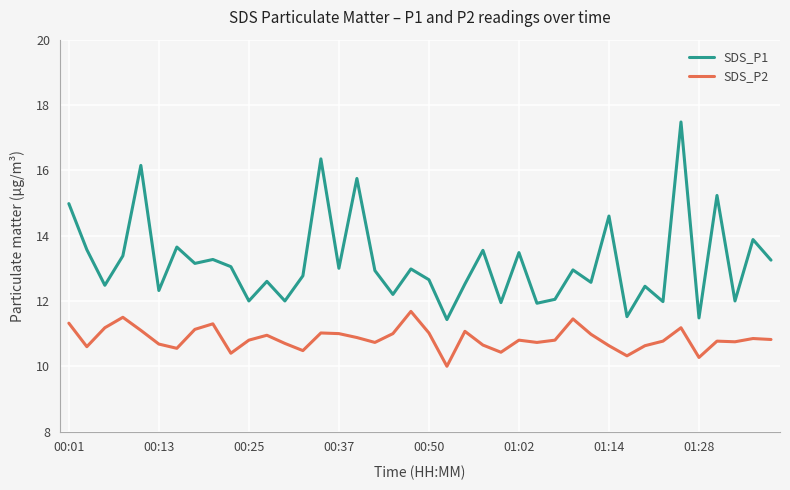

What is the difference between the maximum and minimum values in the SDS_P2 series?

1.7